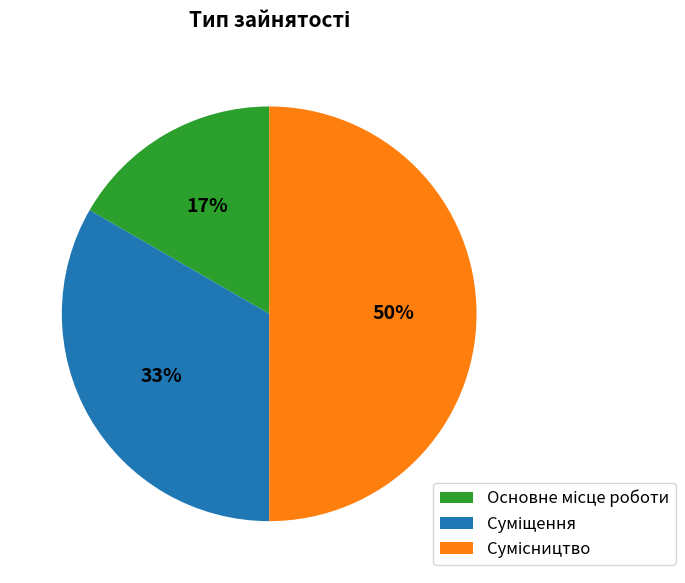

To the nearest percent, what is the difference between the largest and smallest slice percentages?

33%